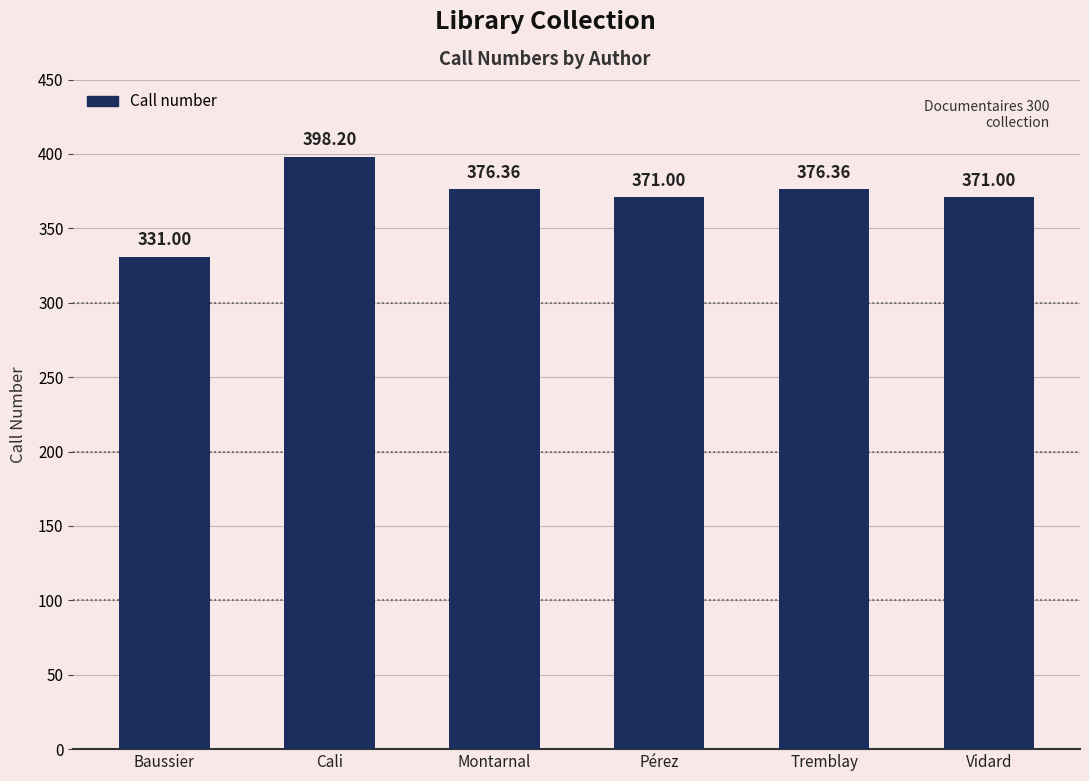

The chart shows a value of 493.7 at Pérez. True or false?

False